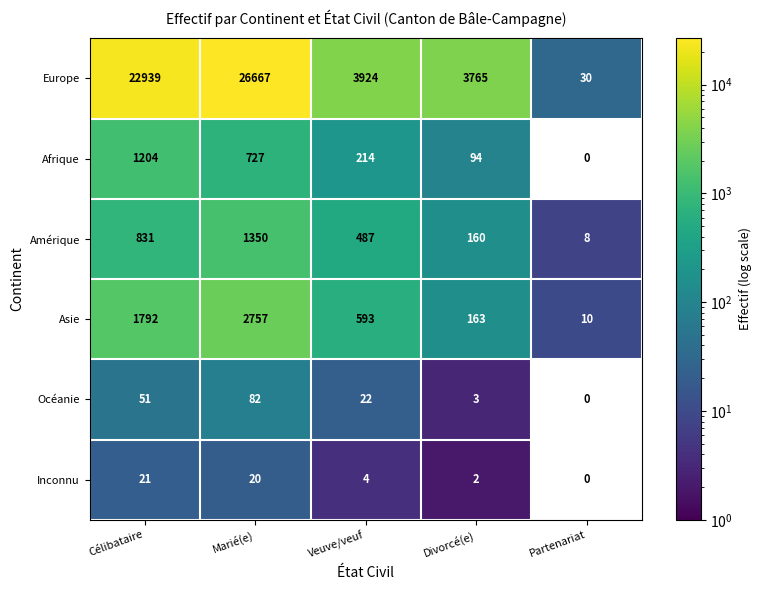

What is the total value across all series at Veuve/veuf?

5244